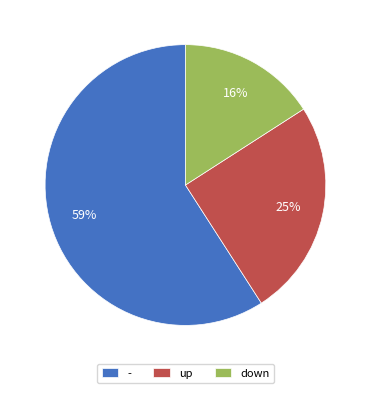

Is it true that down is 16% of the pie?

True